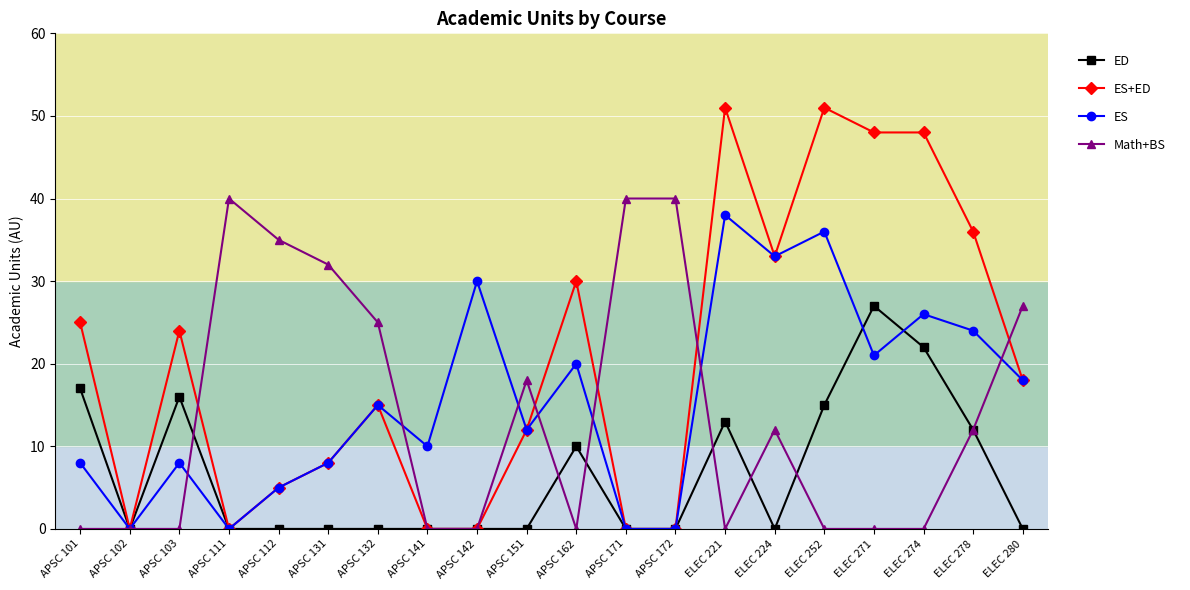

What is the maximum value for ES+ED?

51